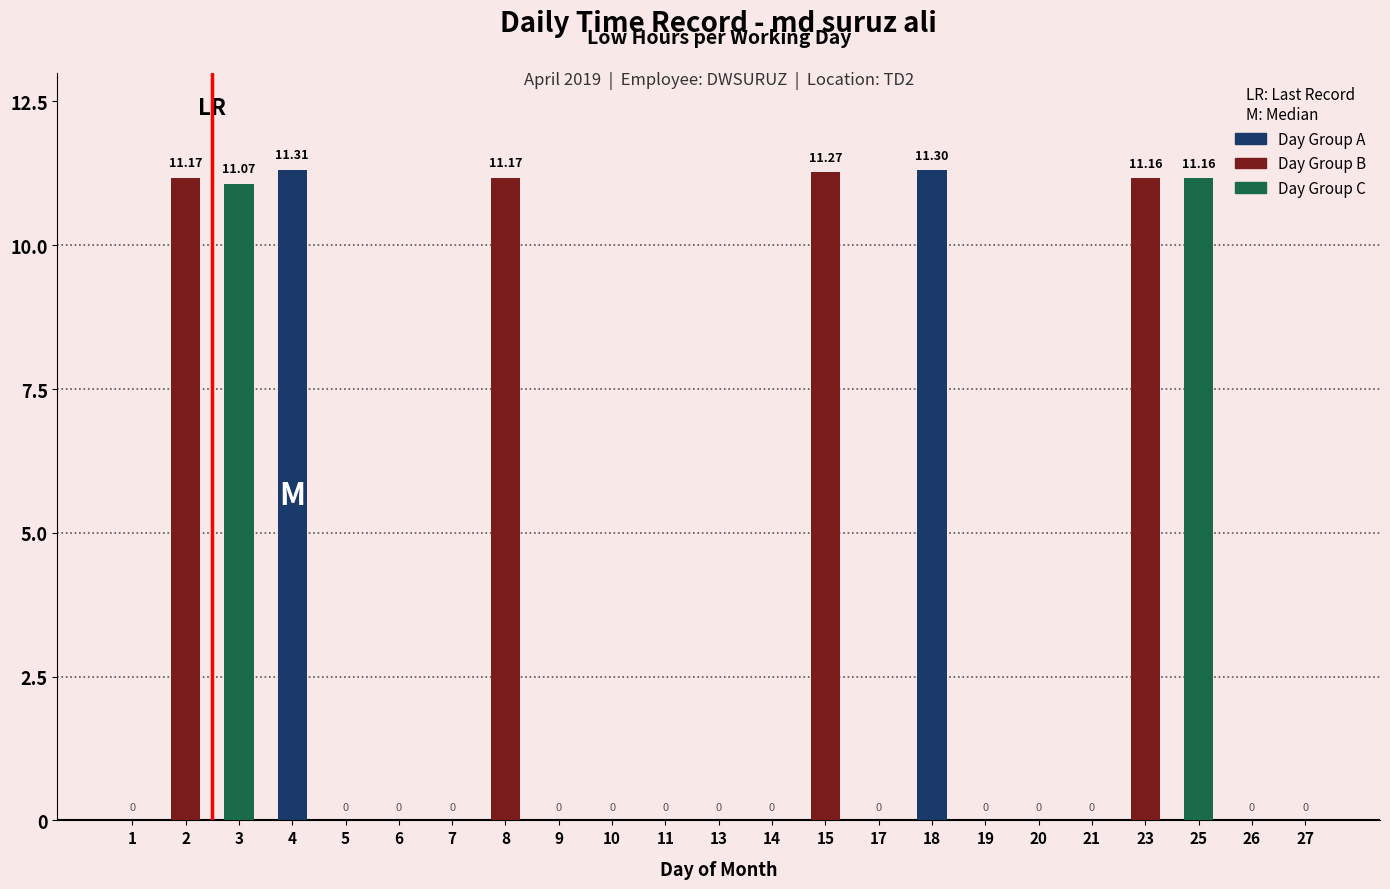

The value at 7 is -3.5. True or false?

False